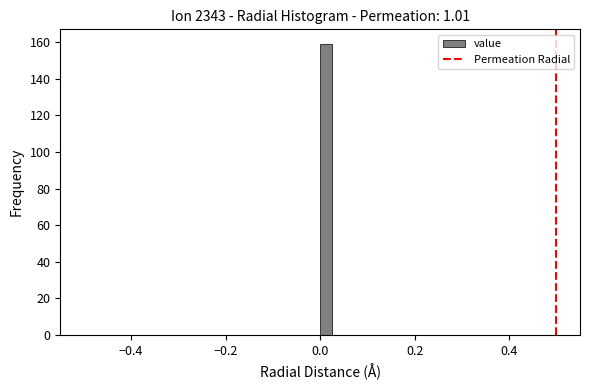

Around what value on the x-axis is the tallest bar? Give the approximate position of its centre, as read against the axis.

0.02